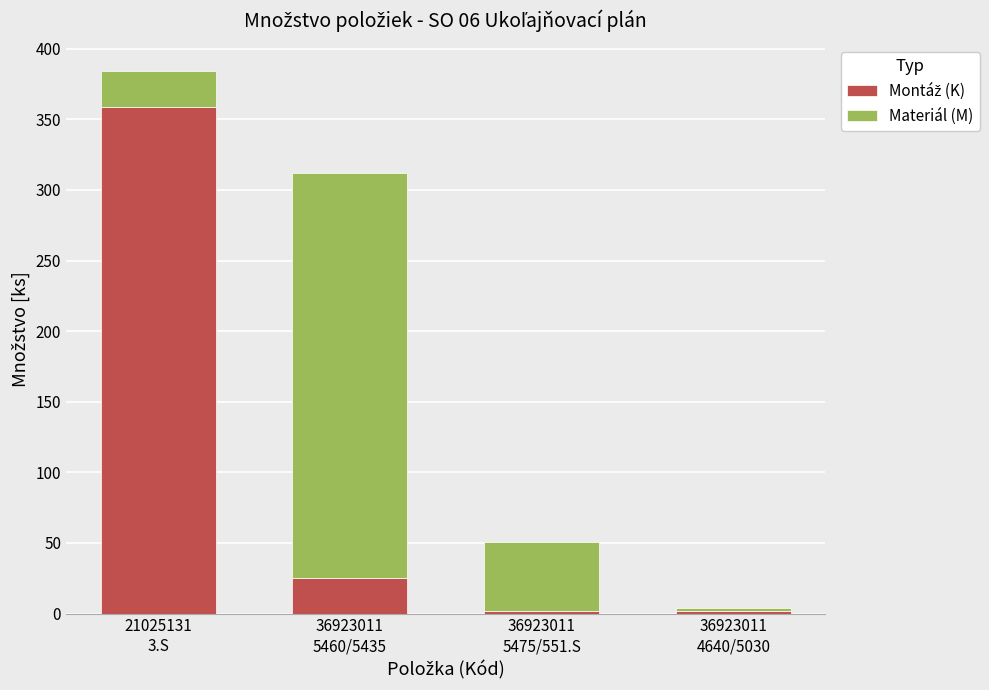

How many distinct data groups are displayed?

2